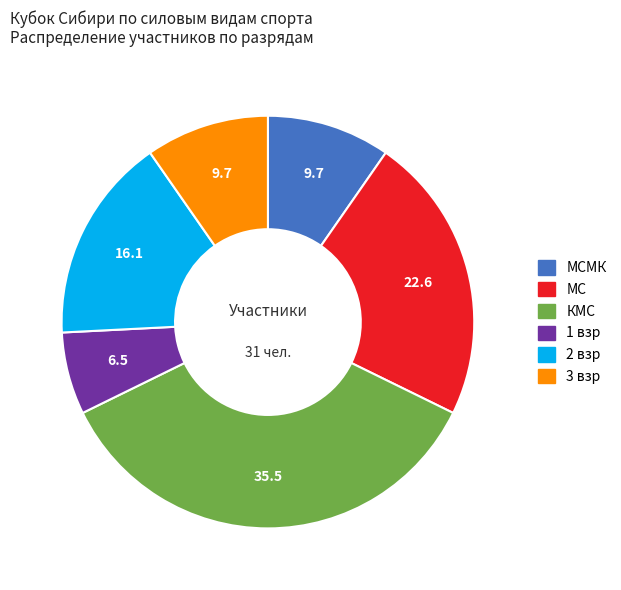

Is there any slice that represents more than half of the pie?

No